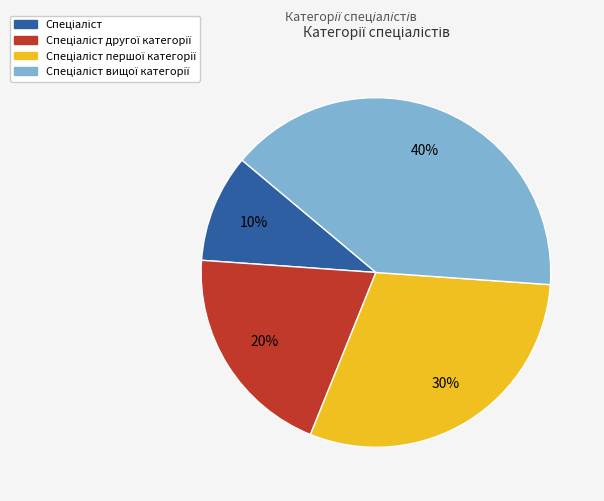

Does any single category account for the majority?

No